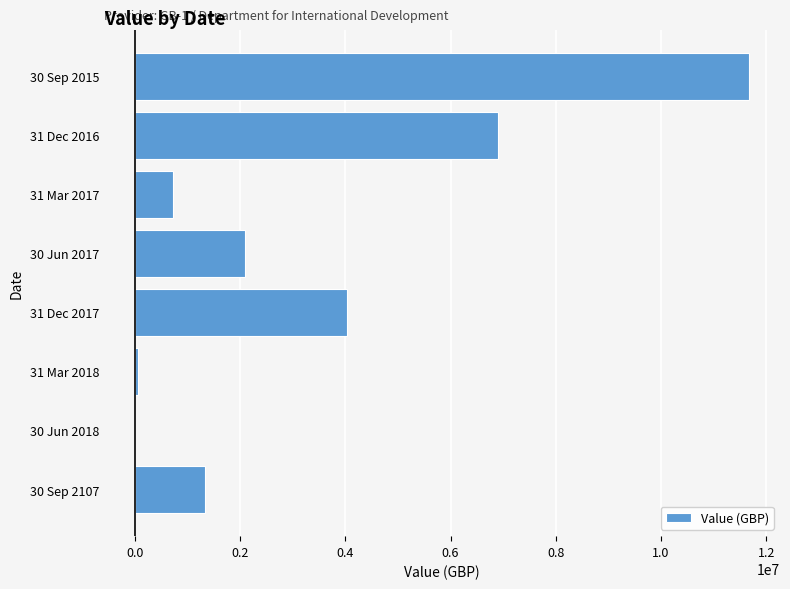

What is the average value?

3352473